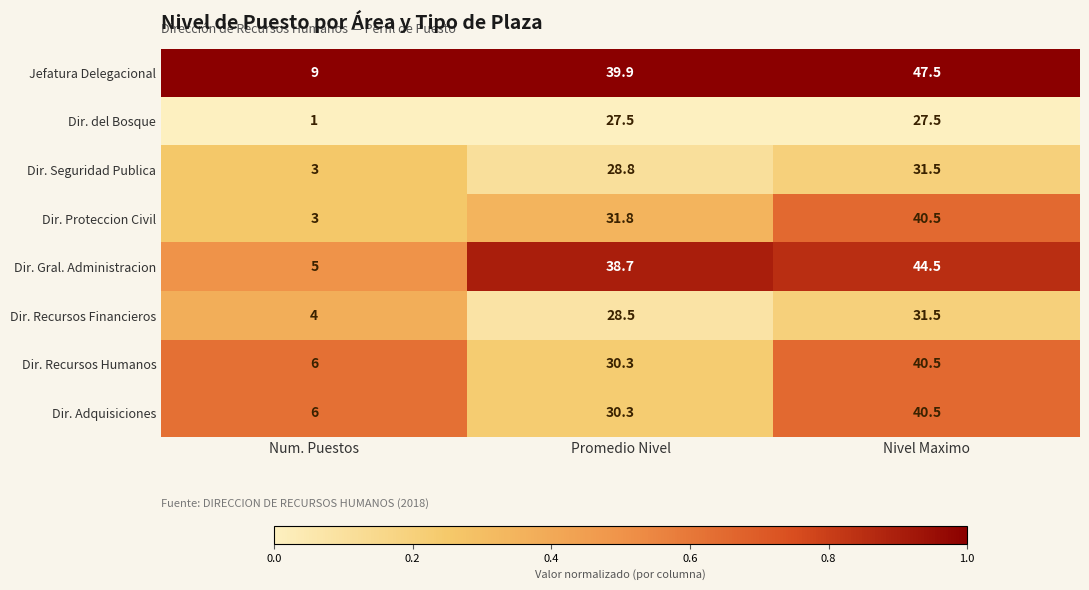

How many distinct data groups are displayed?

8